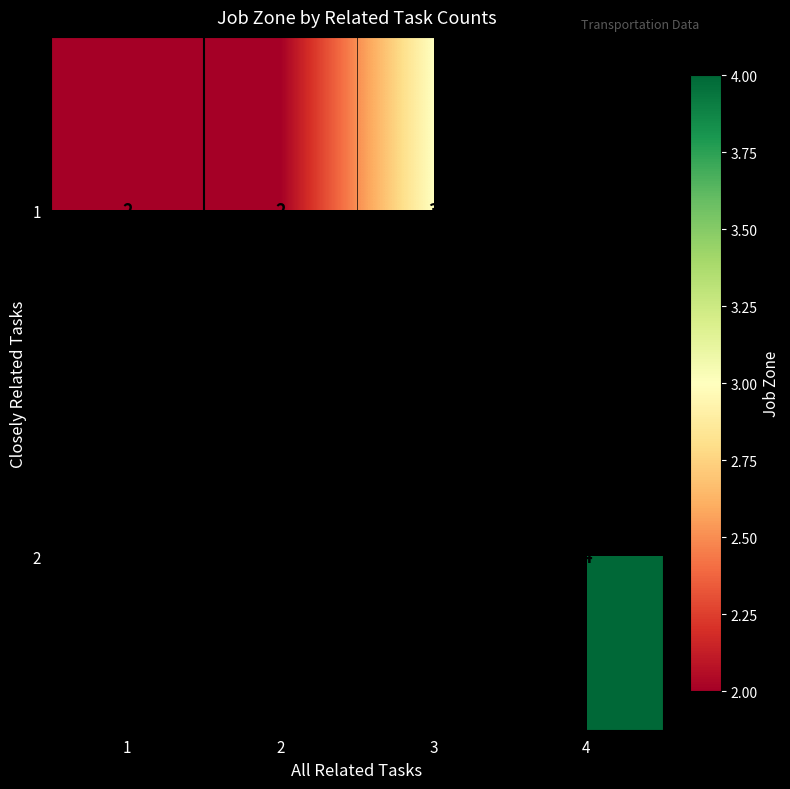

The 1 series shows 3 at 3. True or false?

True